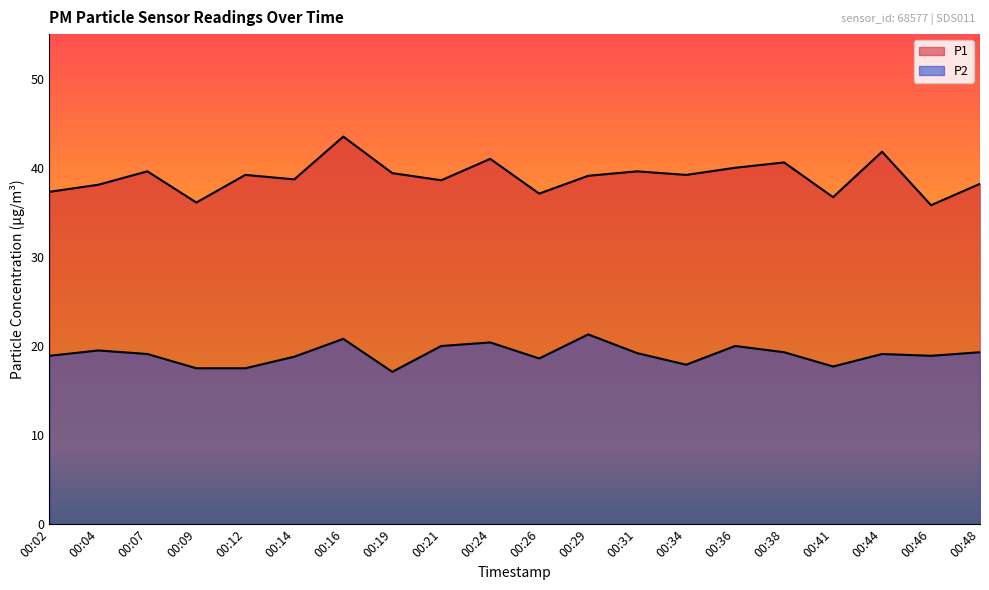

Reading left to right, list all the values displayed in this chart.

P1: 00:02=37.3	00:04=38.1	00:07=39.6	00:09=36.1	00:12=39.2	00:14=38.7	00:16=43.5	00:19=39.4	00:21=38.6	00:24=41.0	00:26=37.1	00:29=39.1	00:31=39.6	00:34=39.2	00:36=40.0	00:38=40.6	00:41=36.7	00:44=41.8	00:46=35.8	00:48=38.2
P2: 00:02=18.9	00:04=19.5	00:07=19.1	00:09=17.5	00:12=17.5	00:14=18.8	00:16=20.8	00:19=17.1	00:21=20.0	00:24=20.4	00:26=18.6	00:29=21.3	00:31=19.2	00:34=17.9	00:36=20.0	00:38=19.3	00:41=17.7	00:44=19.1	00:46=18.9	00:48=19.3